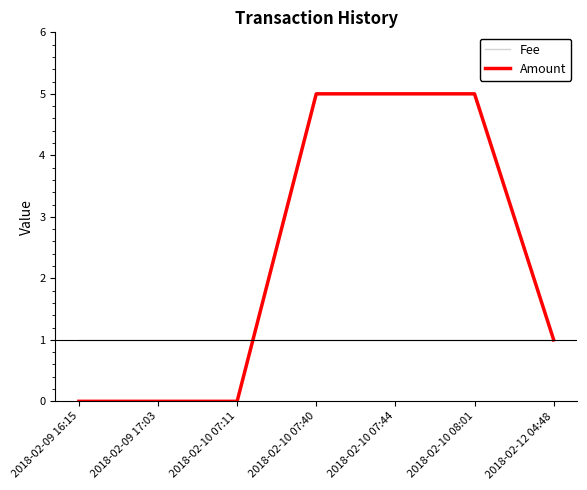

What is the highest value of the Fee series?

1